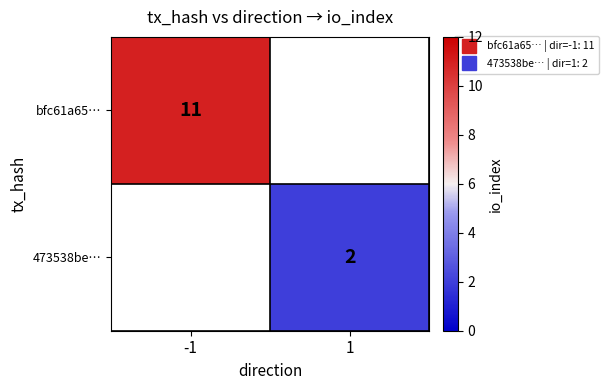

Which series has the largest range (max minus min)?

bfc61a65…